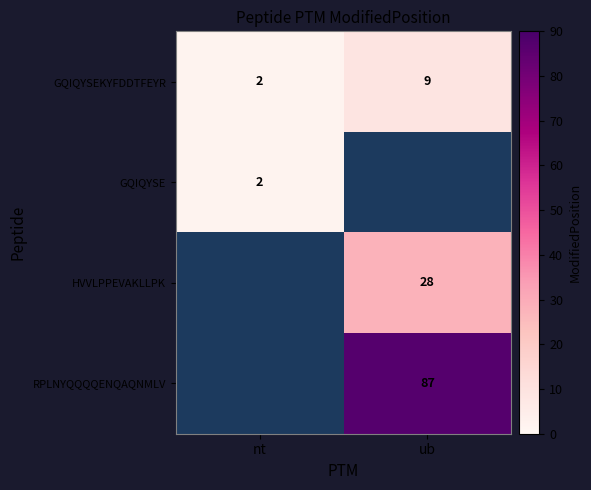

The GQIQYSEKYFDDTFEYR series shows 16 at ub. True or false?

False